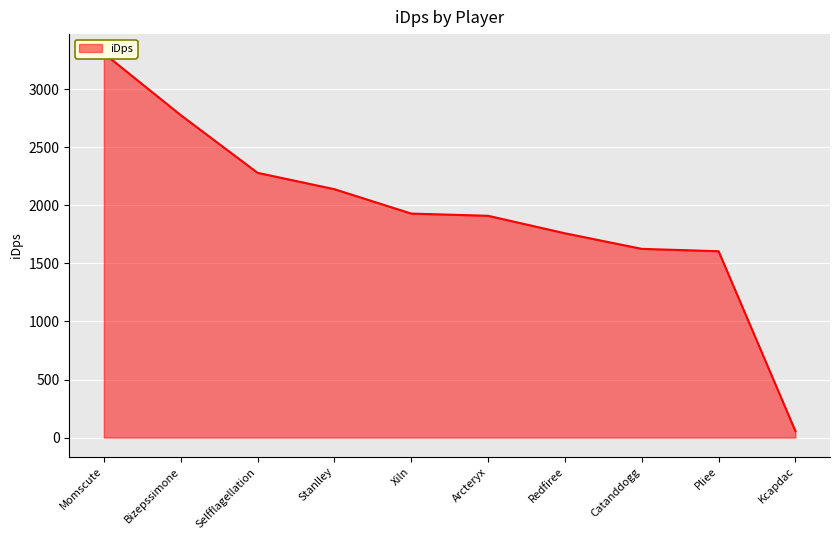

Reading right to left, what are all the values shown in this chart?

55.4	1604.8	1625.2	1759.3	1910.0	1929.0	2139.0	2280.1	2777.0	3309.1